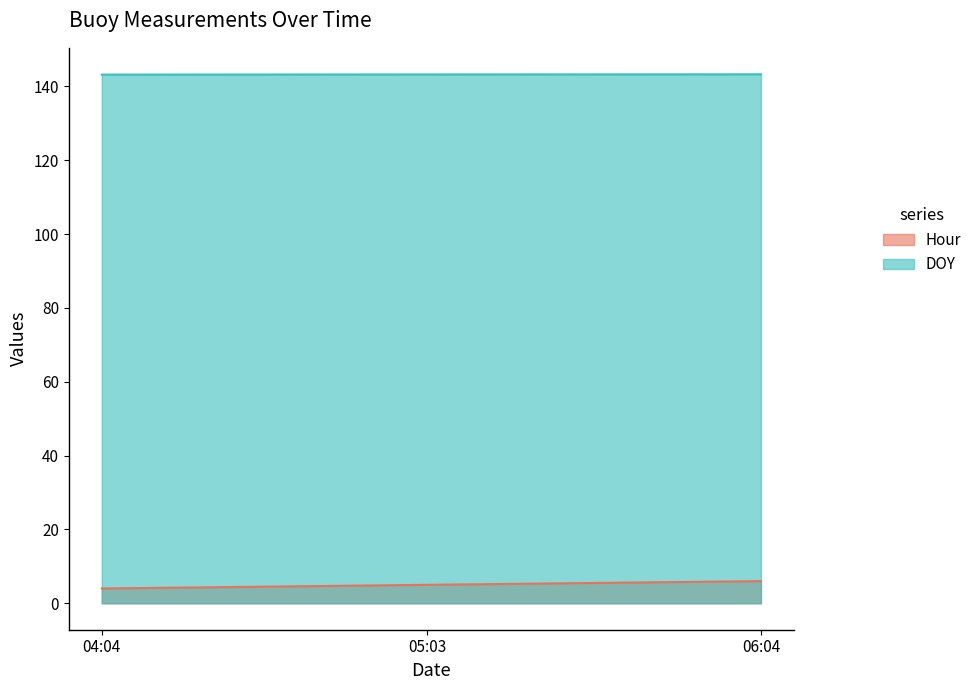

How many values in the Hour series are below 5?

1